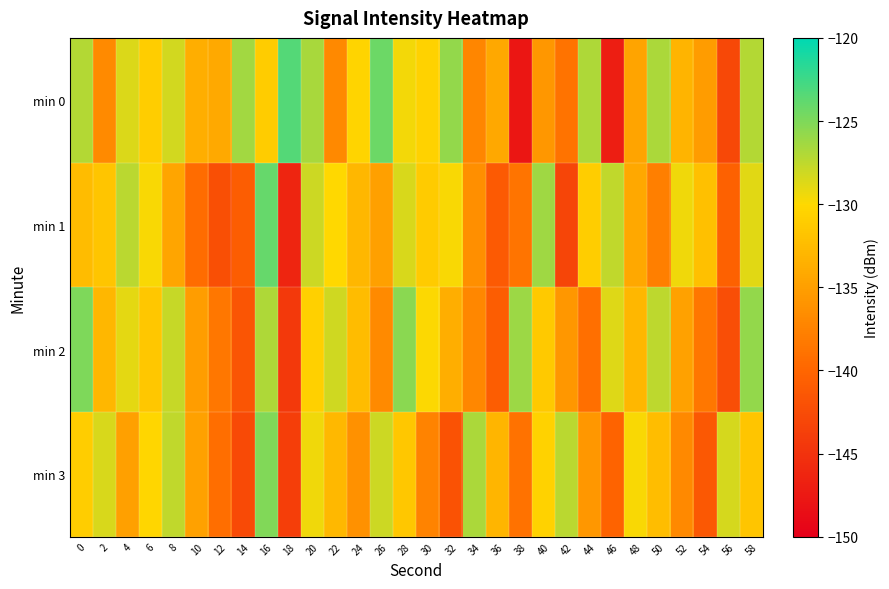

Count the number of data series in this chart.

4